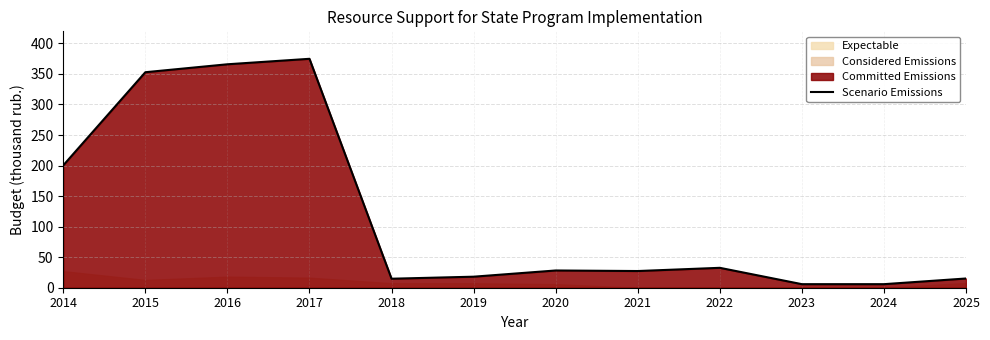

How many interior local peaks (higher than both neighbors) does the data have?

3